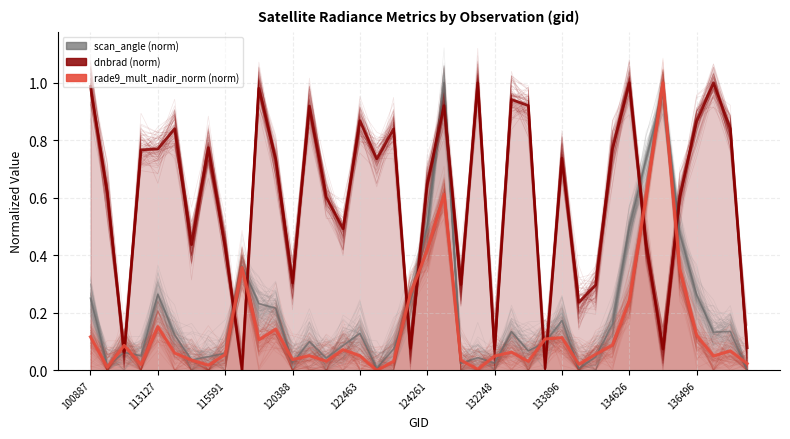

In rade9_mult_nadir_norm, how many points are lower than both neighbors (excluding endpoints)?

11